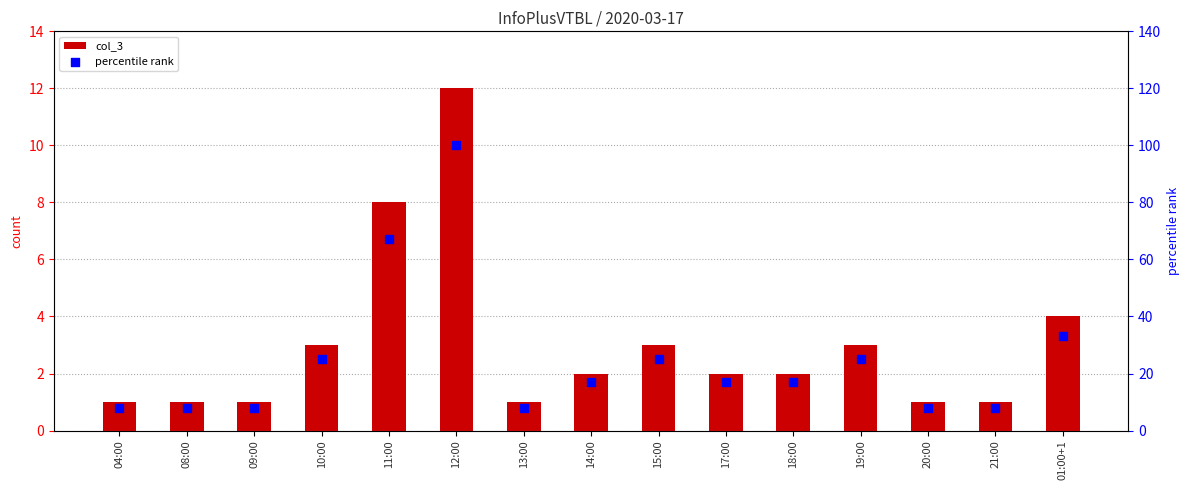

Is the value of col_3 at 04:00 greater than the value of percentile rank at 20:00?

No